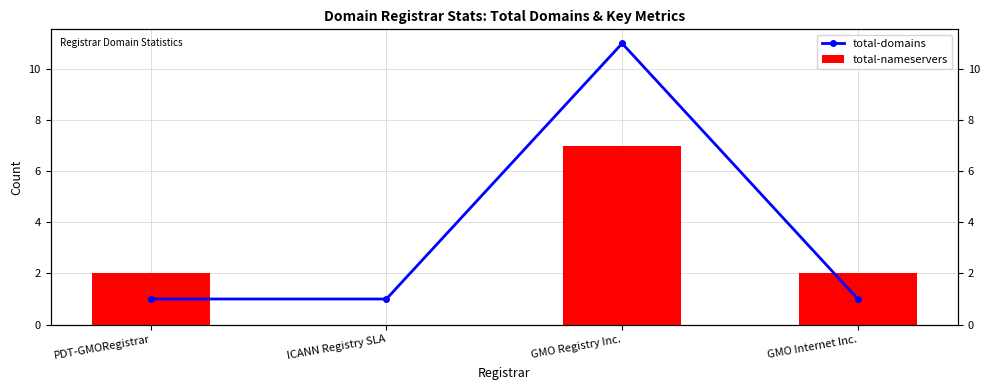

What is the sum of the total-nameservers values at ICANN Registry SLA and GMO Registry Inc.?

7